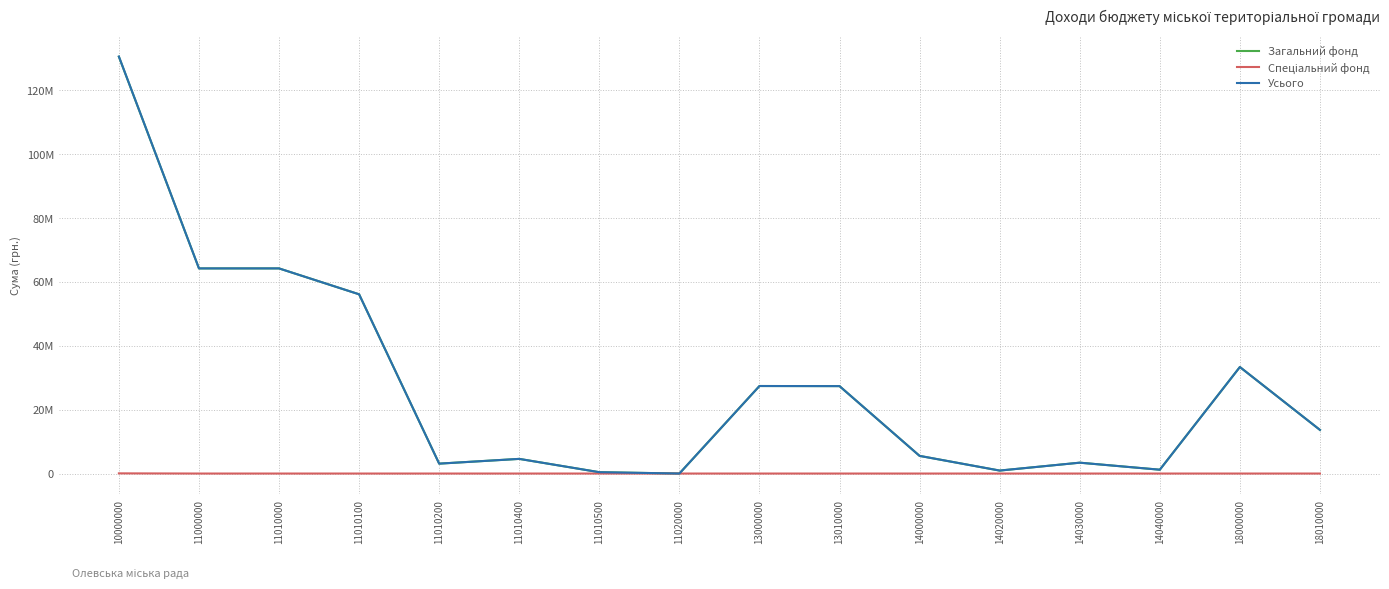

Which series has the largest total across all categories?

Усього